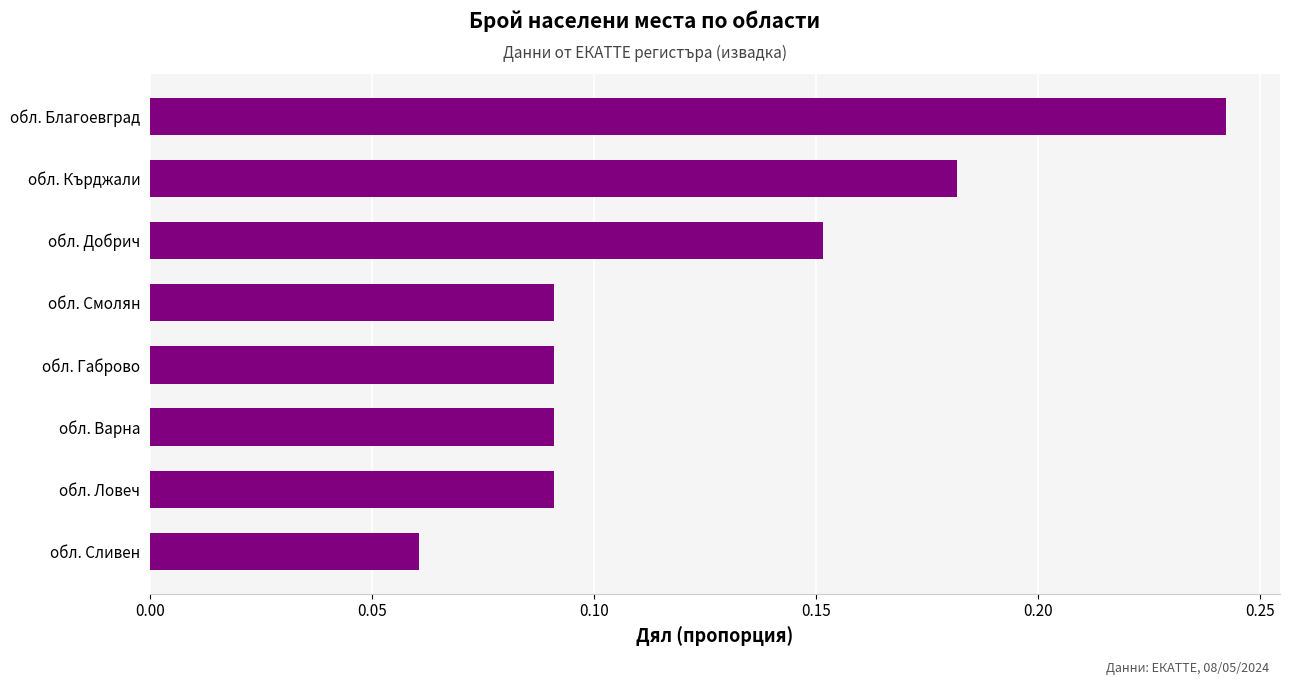

Which label corresponds to the largest value in the chart?

обл. Благоевград